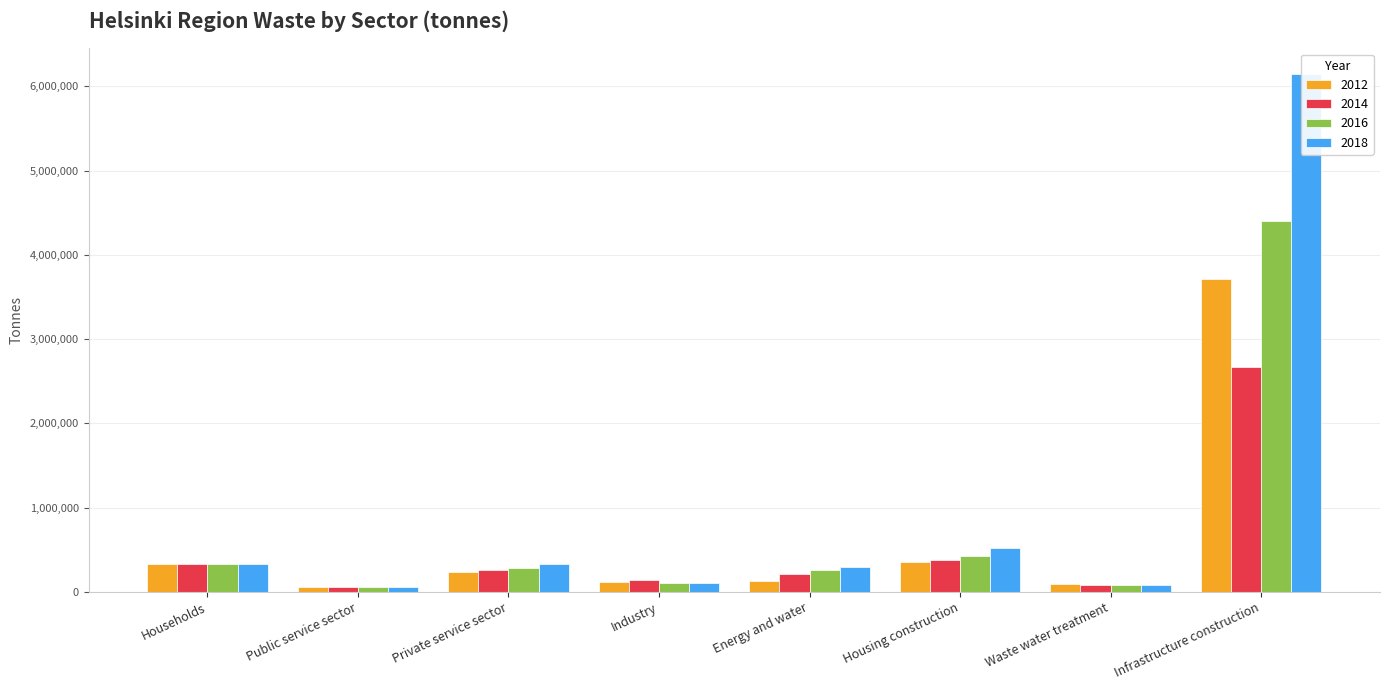

The value of 2014 at Industry is 146431. True or false?

True